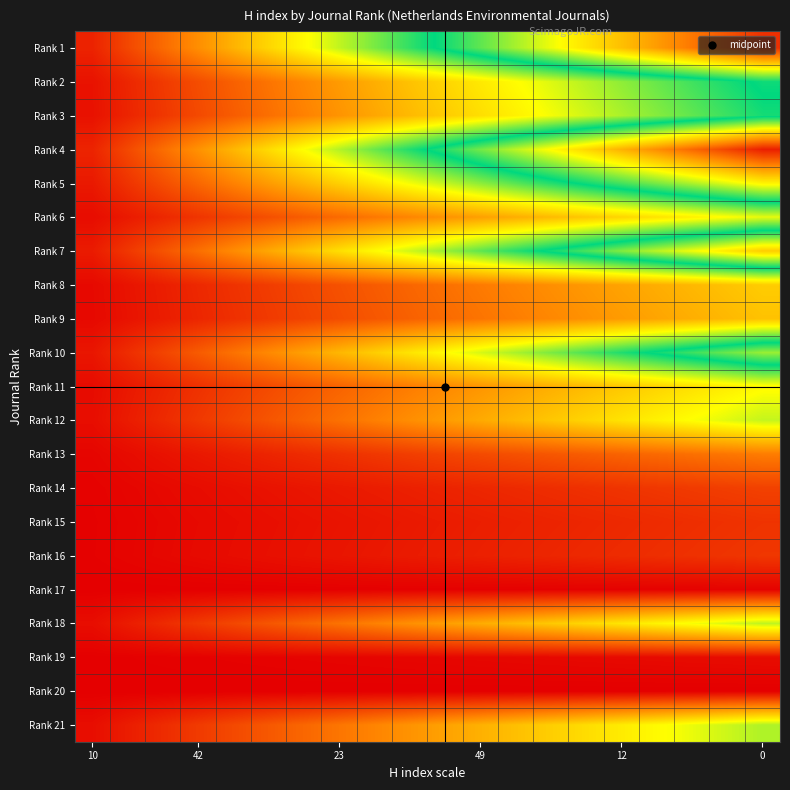

At how many categories does at least one series exceed 13?

19